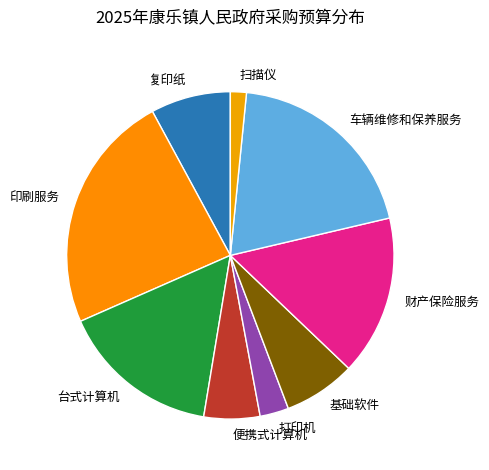

What is the ratio of the value at 财产保险服务 to the value at 印刷服务?

0.7